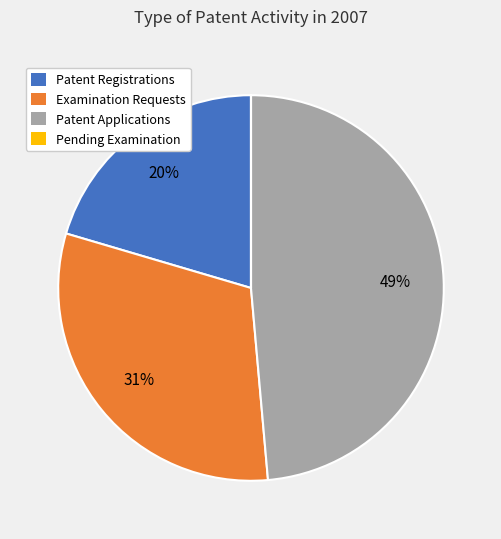

To the nearest percent, what is the difference between the largest and smallest slice percentages?

49%